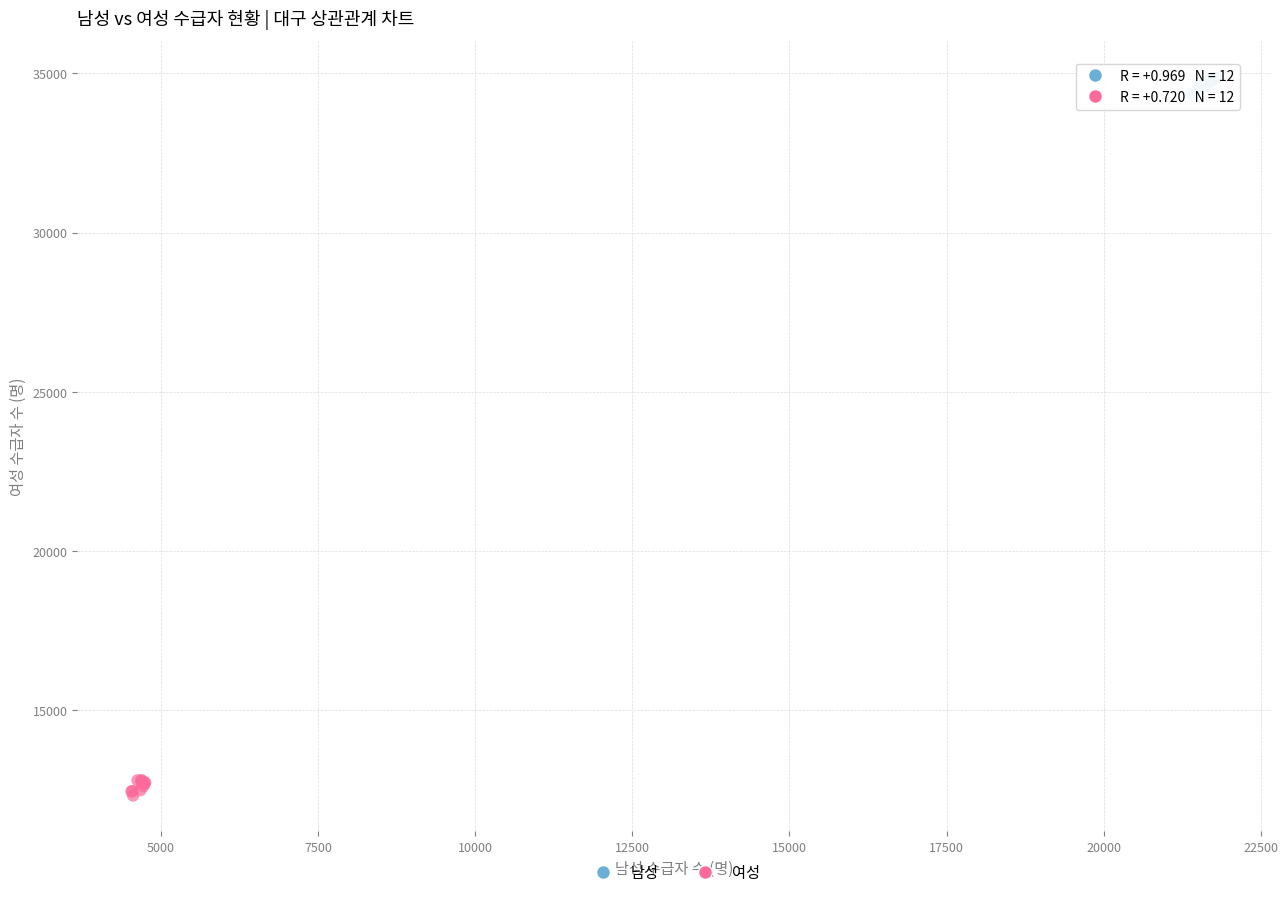

Which series reaches the minimum Y coordinate?

여성